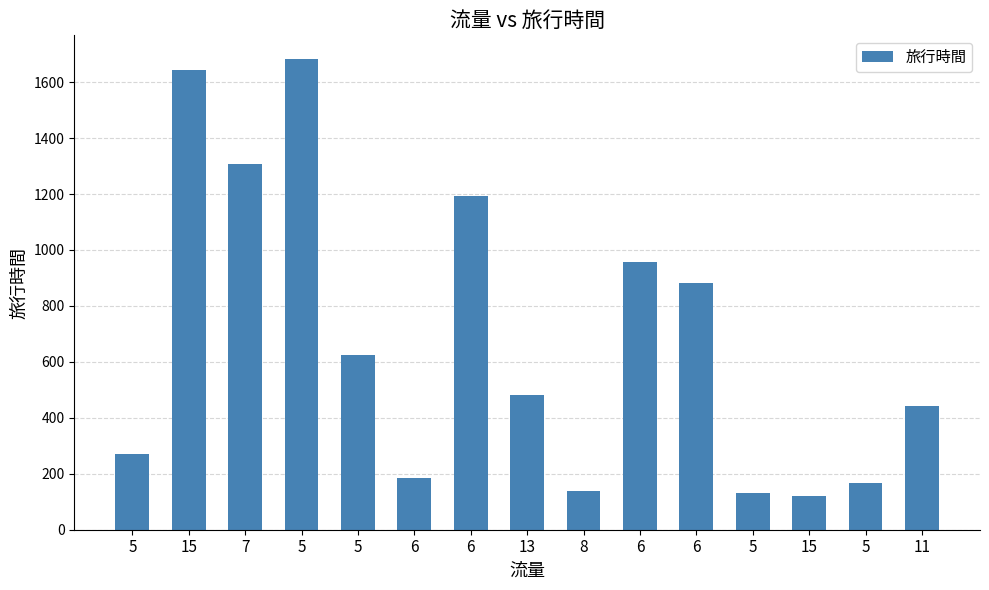

What is the sum of all values?

10230